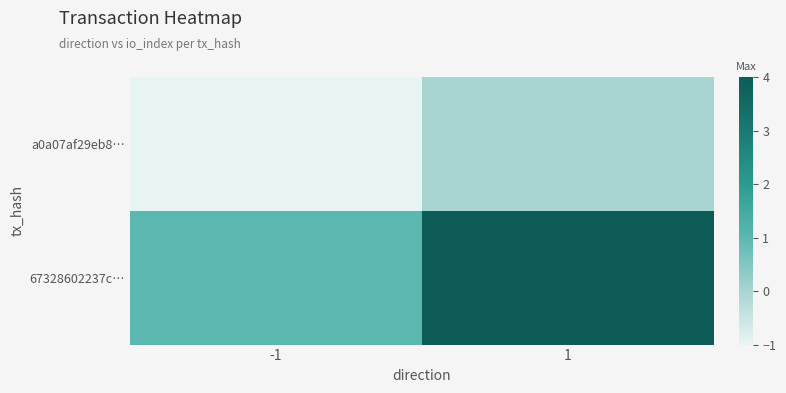

Reading right to left, extract all data points from this chart.

a0a07af29eb8…: 1=0	-1=-1
67328602237c…: 1=4	-1=1